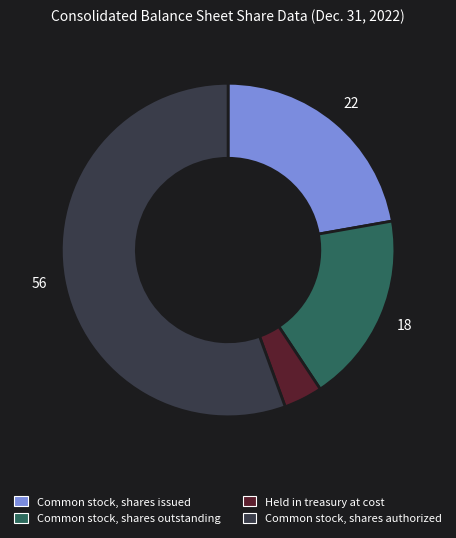

Which category has the smallest portion of the pie?

Held in treasury at cost